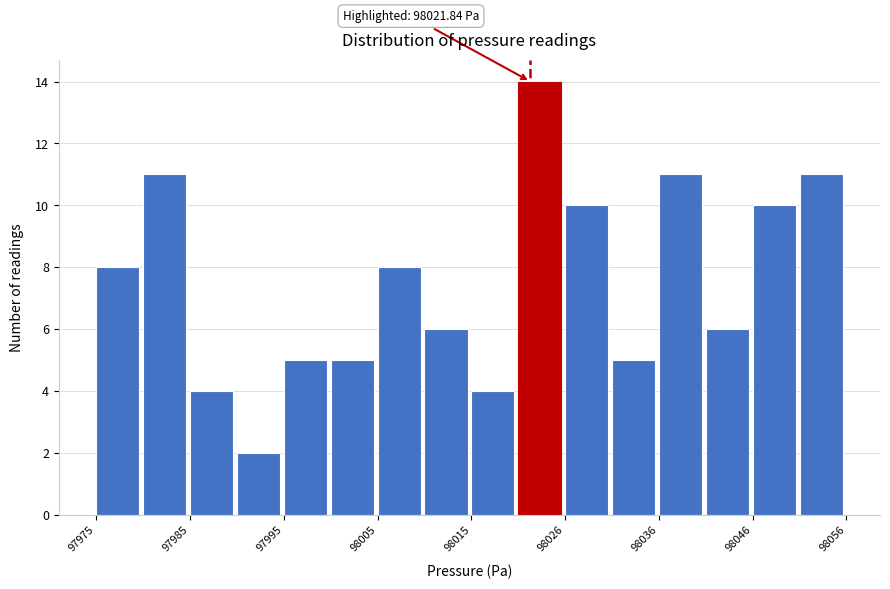

Read against the x-axis, roughly where is the centre of the tallest bar?

98022